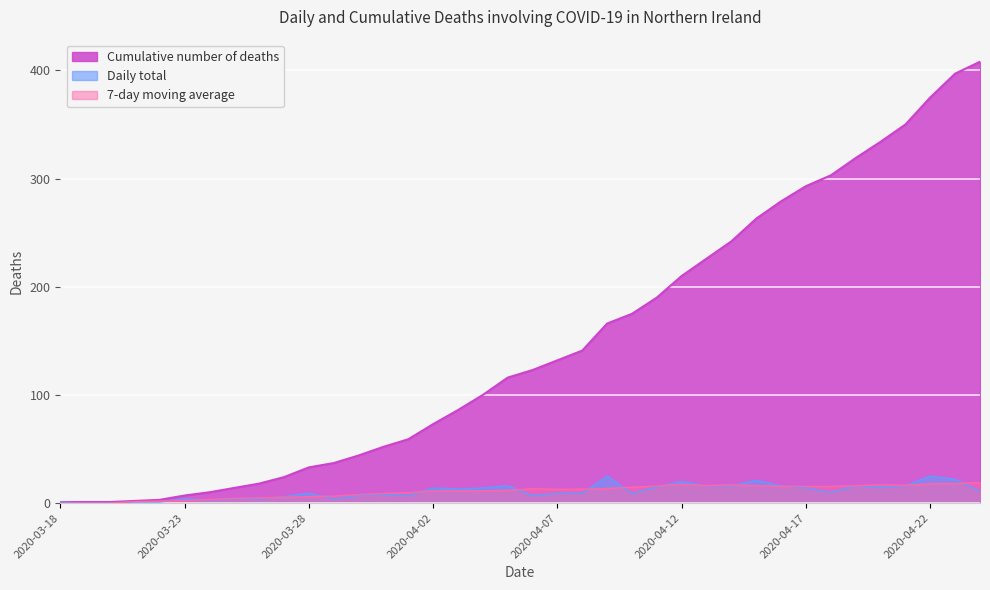

Which label corresponds to the largest value in the chart?

2020-04-24